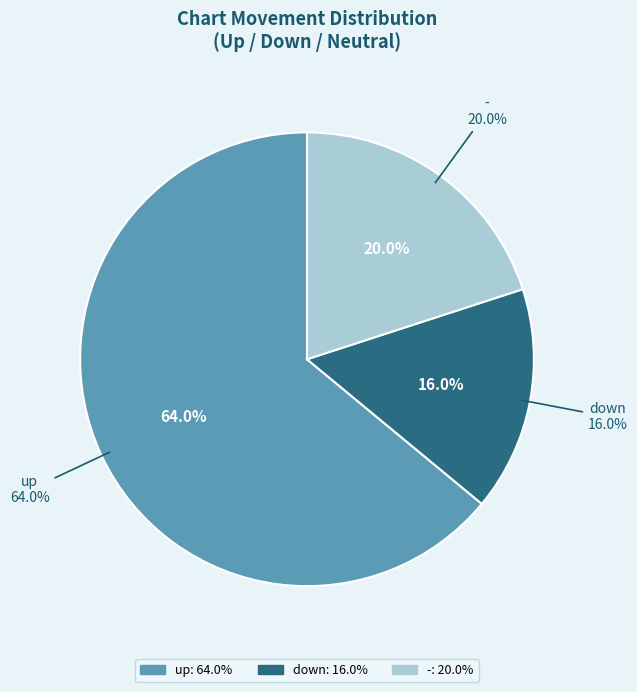

Is it true that down is 7% of the pie?

False